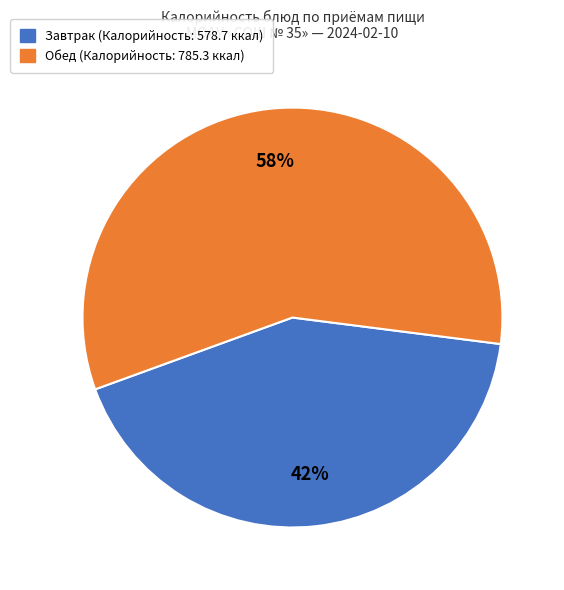

To the nearest percent, what is the average slice percentage?

50%